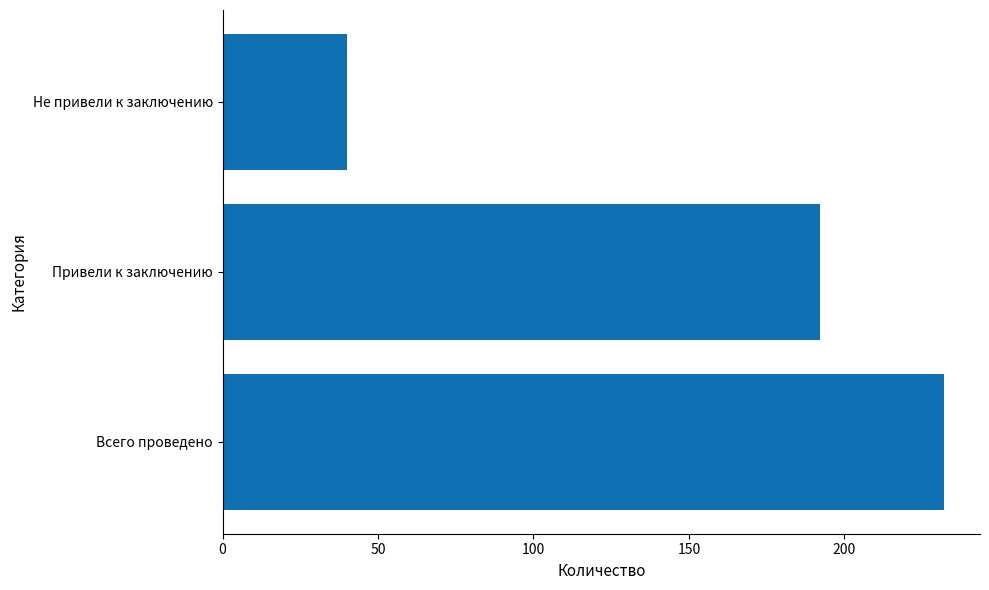

True or false: the data shows 192 at Привели к заключению.

True